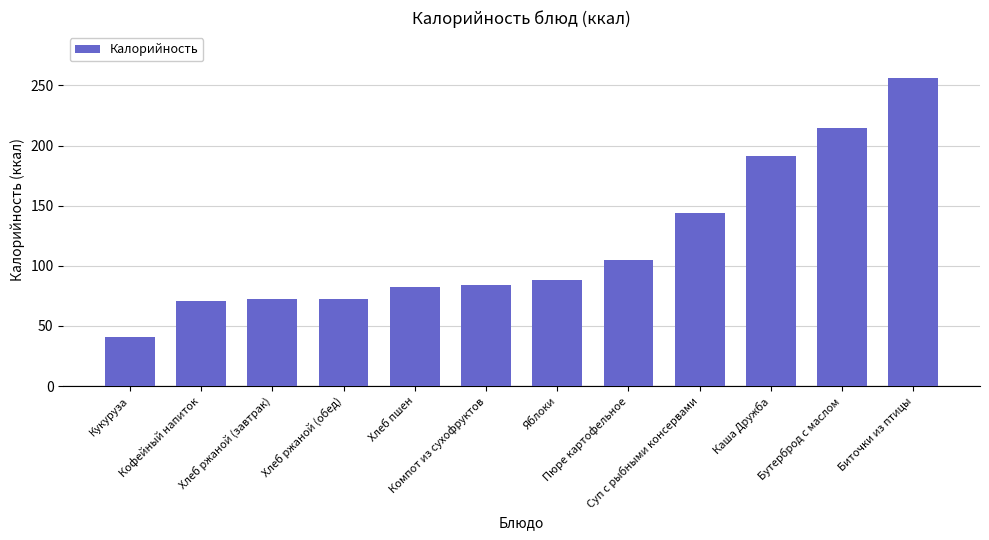

What is the change in value from Яблоки to Пюре картофельное?

+17